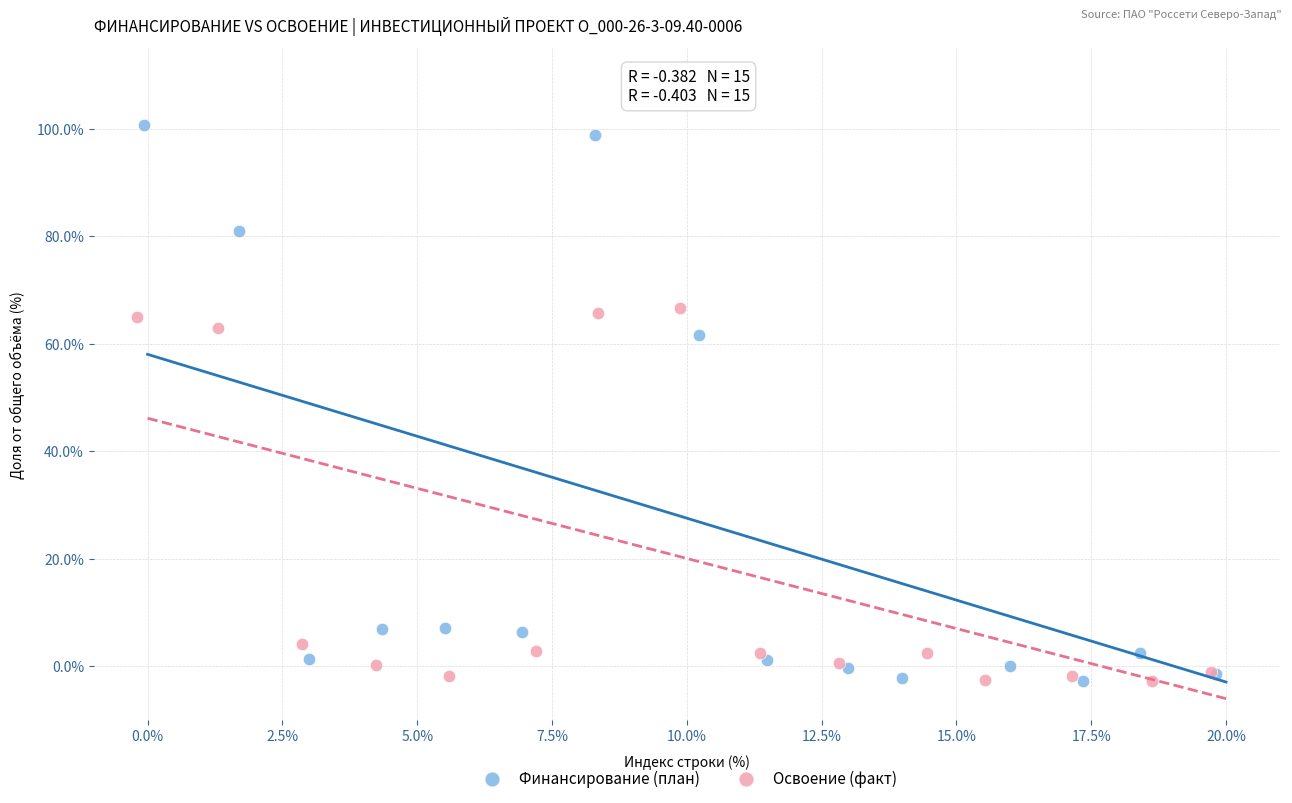

Which series reaches the maximum Y coordinate?

Финансирование (план)